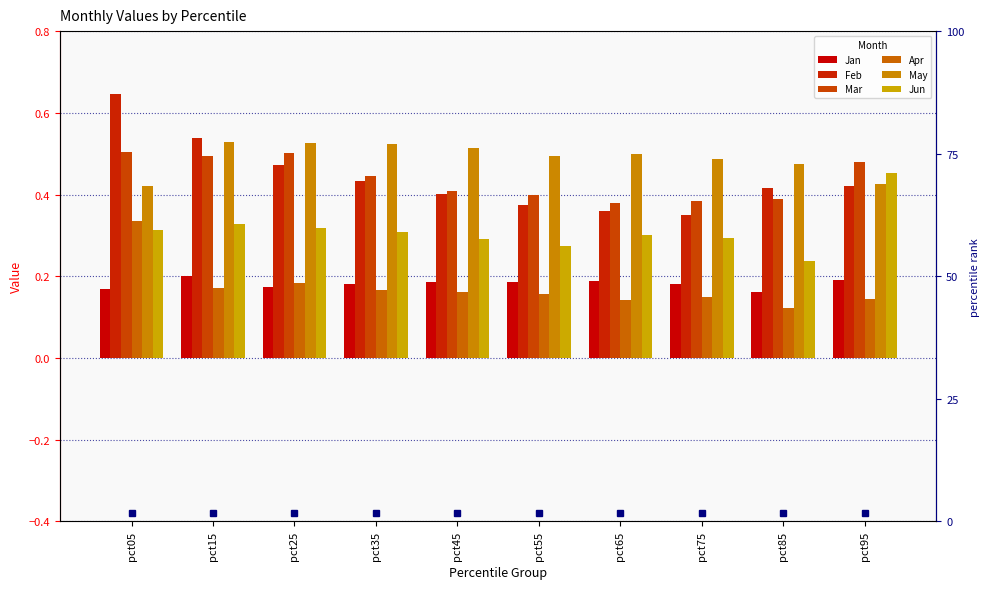

How many May values are between 0 and 1?

10